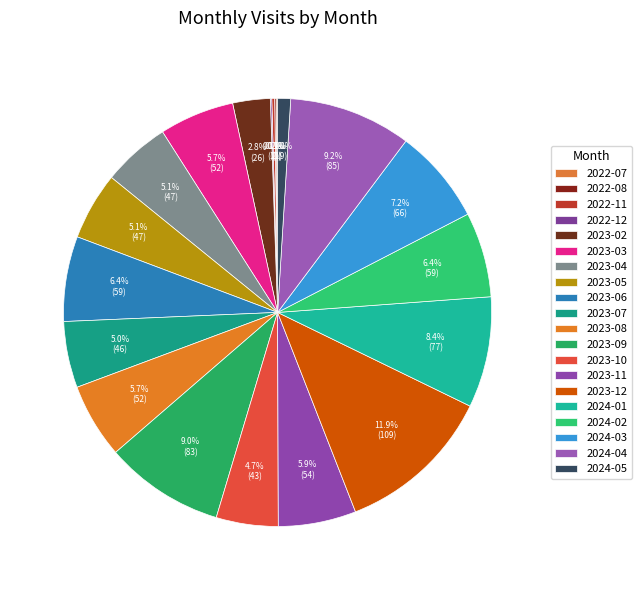

Combined, what portion of the pie is 2022-12 and 2023-08?

5.8%